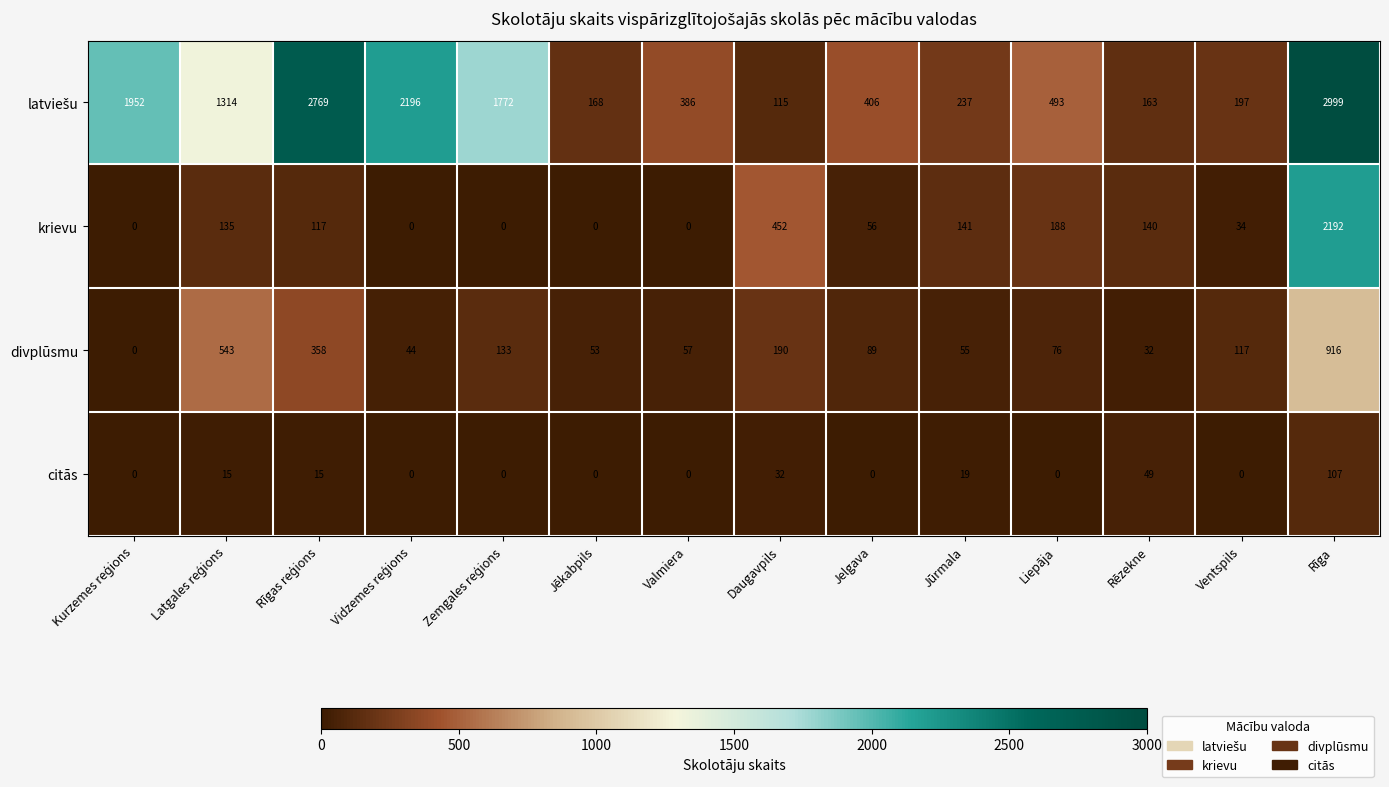

True or false: citās has a value of -46 at Jelgava.

False